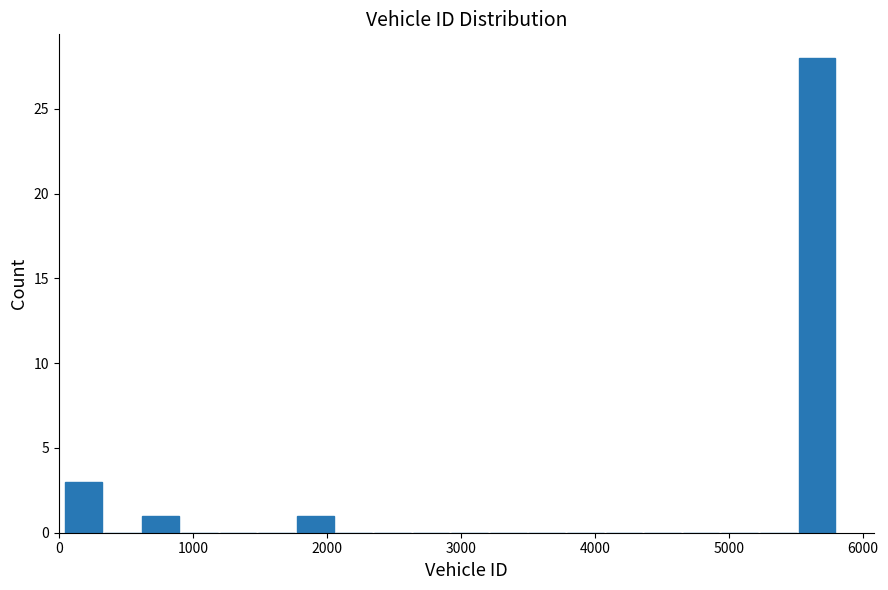

Read against the x-axis, roughly where is the centre of the tallest bar?

5700